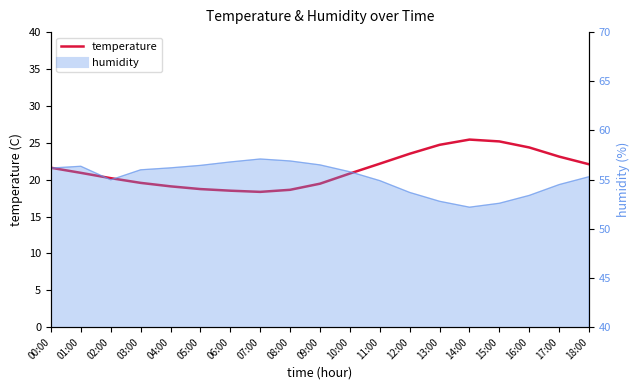

What value does the data have at 07:00?

18.3